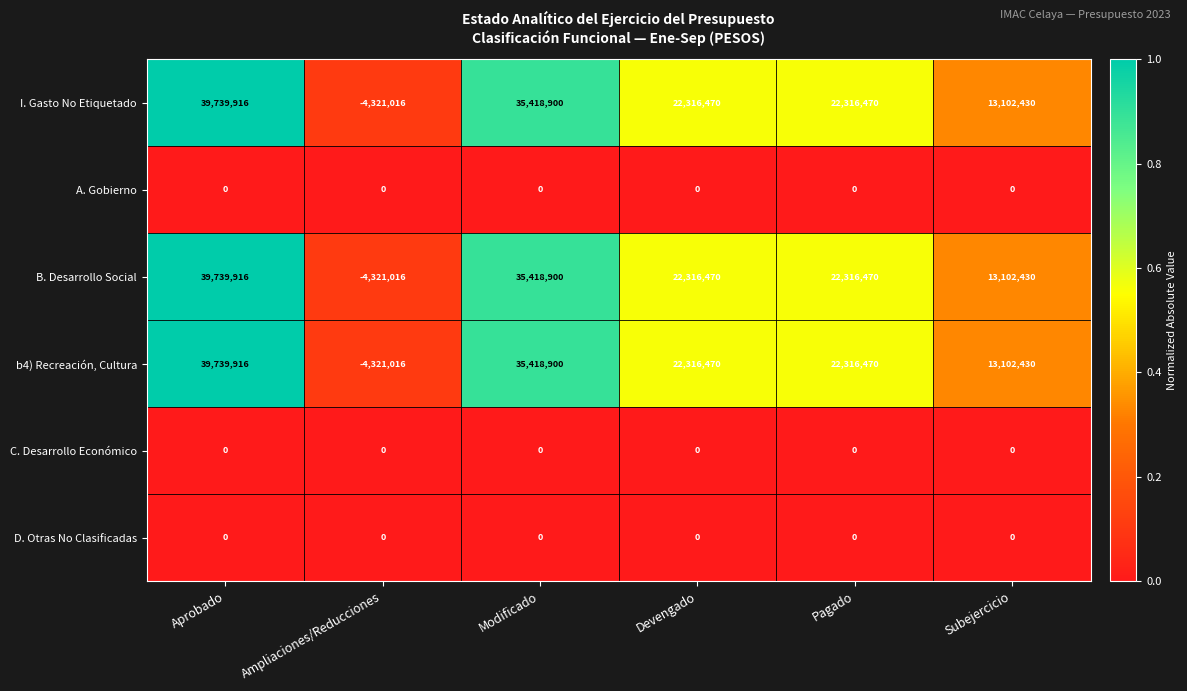

What is the sum of the b4) Recreación, Cultura values at Modificado and Devengado?

57735370